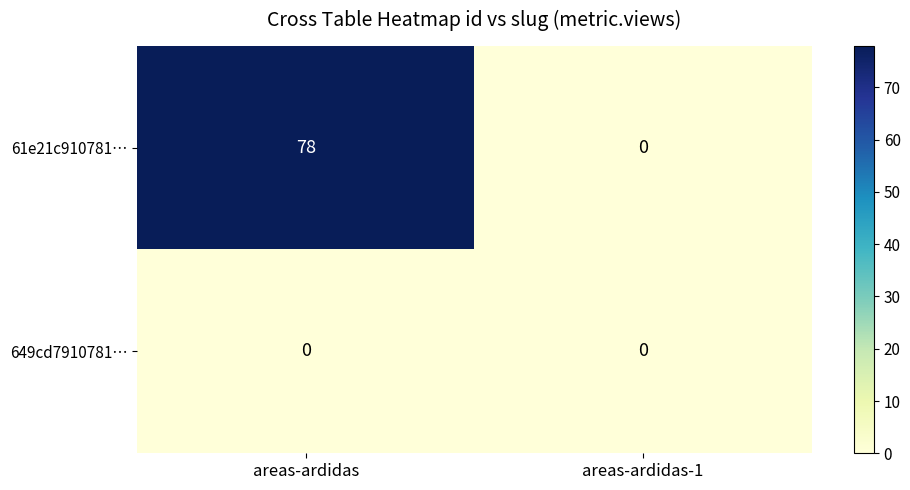

What is the sum of the 61e21c910781… values at areas-ardidas and areas-ardidas-1?

78